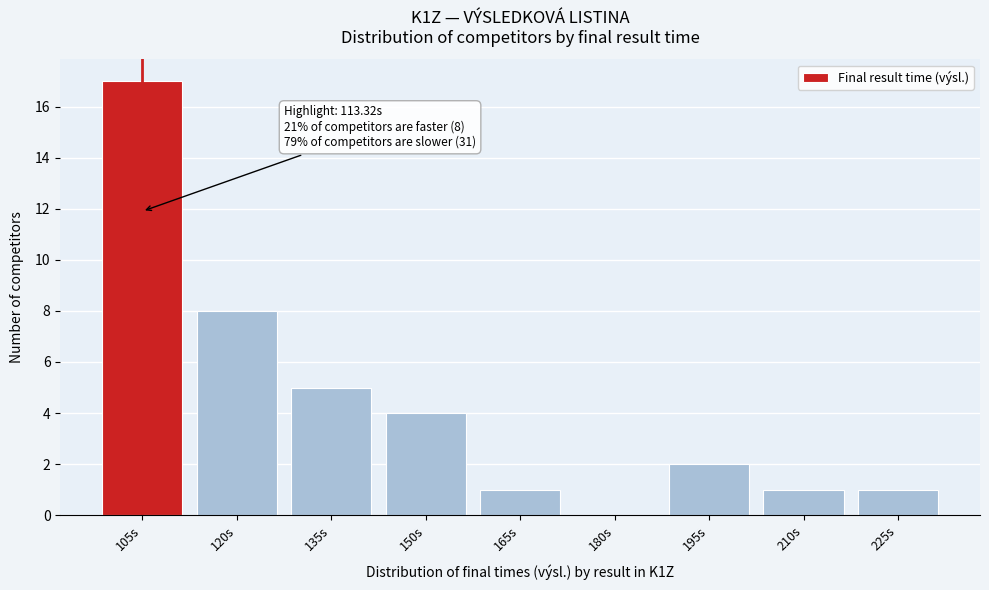

Reading left to right, list all the values displayed in this chart.

105s=17	120s=8	135s=5	150s=4	165s=1	180s=0	195s=2	210s=1	225s=1